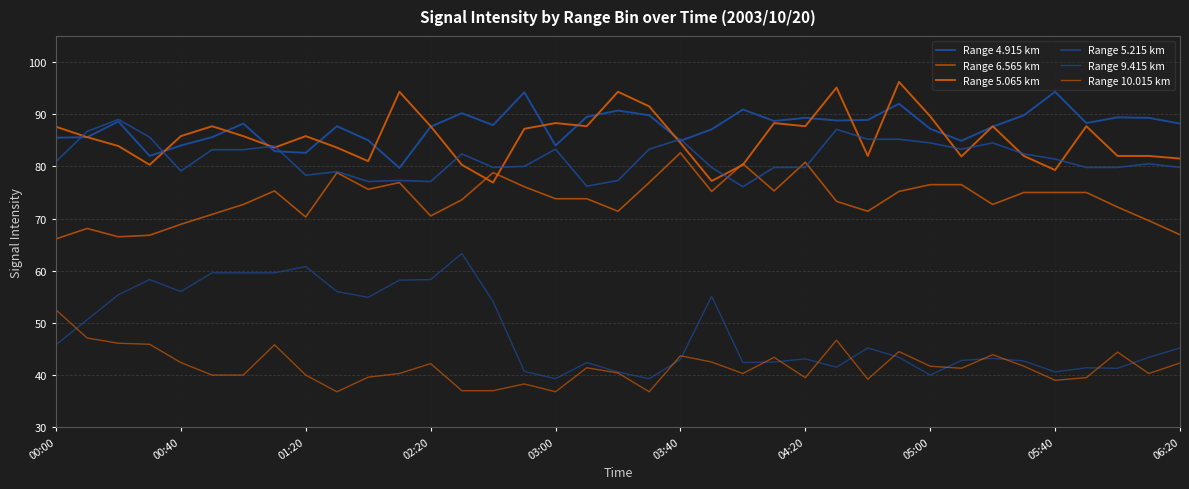

How many lines are shown in the chart?

6